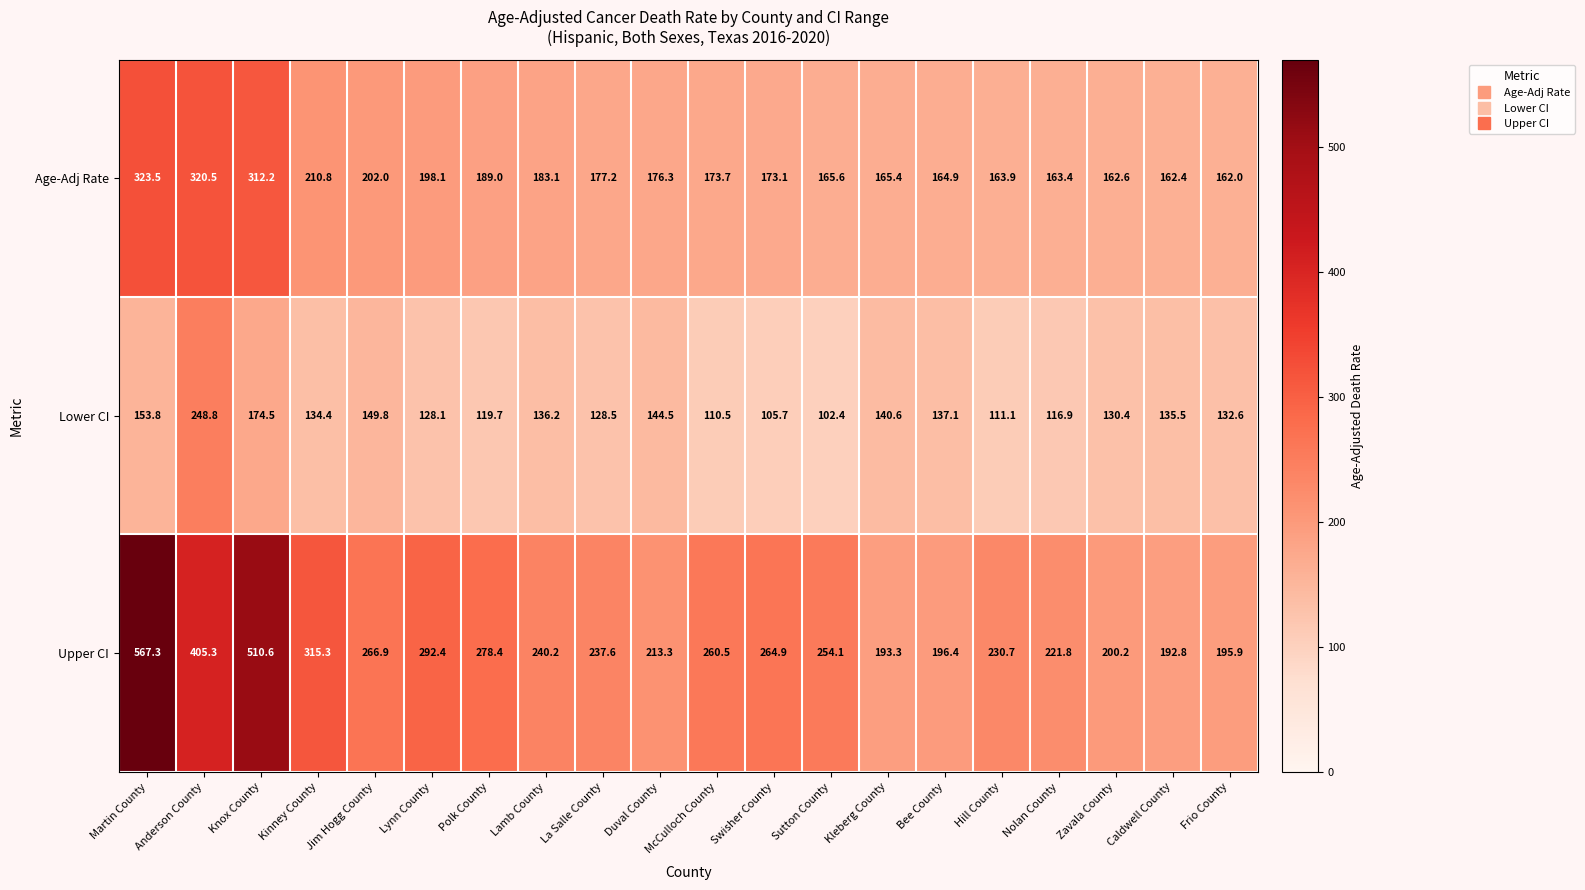

Which series changed the most between Anderson County and Frio County?

Upper CI